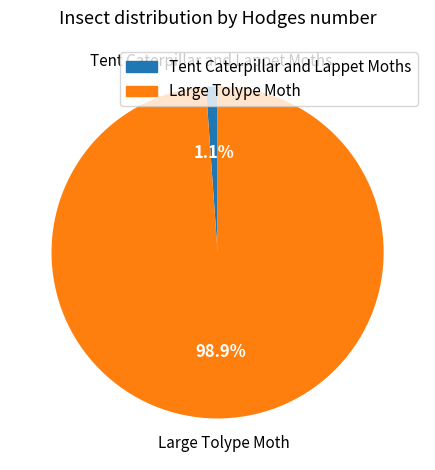

Which slice is the largest?

Large Tolype Moth